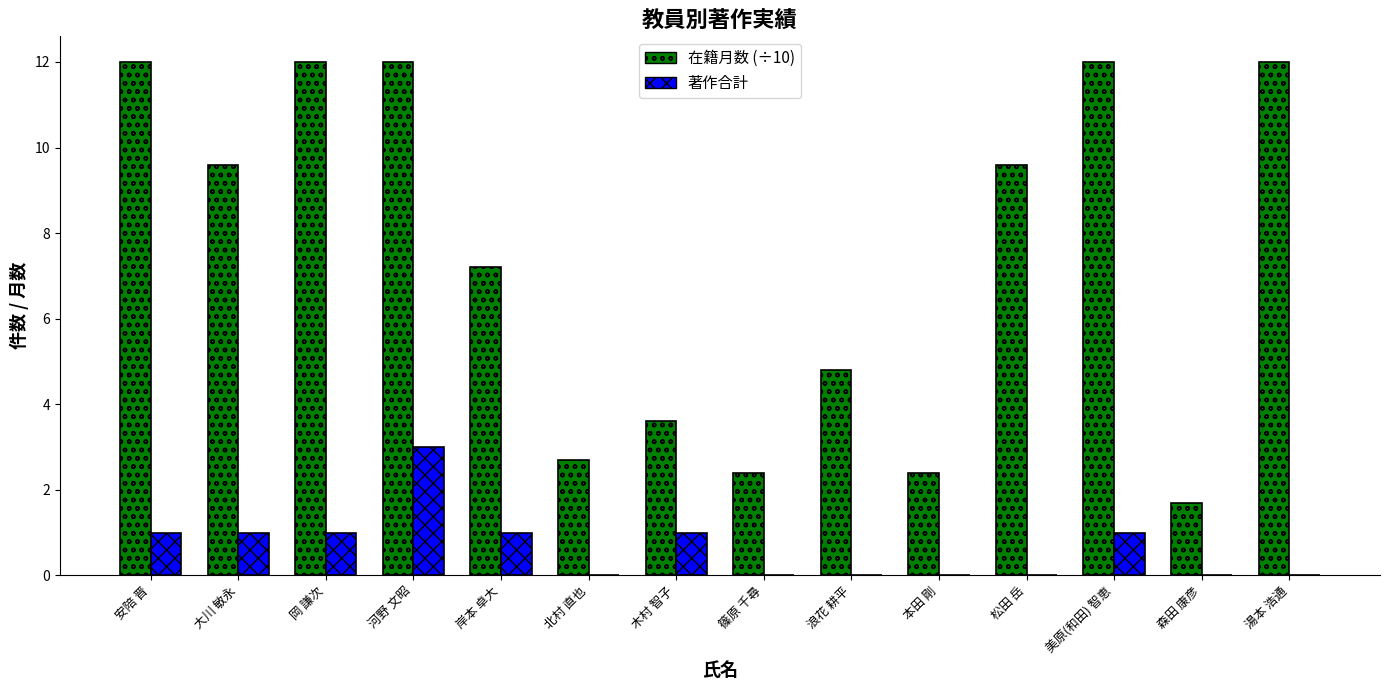

Where does the 在籍月数 (÷10) series first go above 9?

安陪 晋